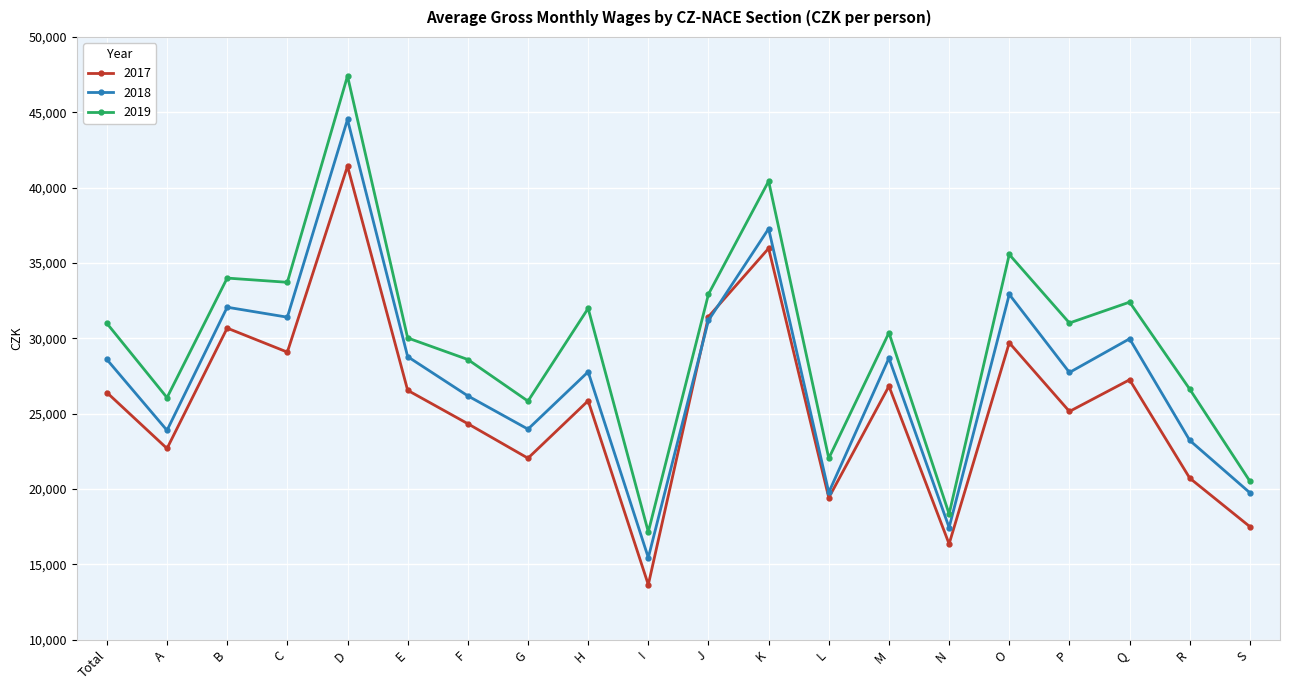

List the series in order of their overall mean, highest first.

2019, 2018, 2017